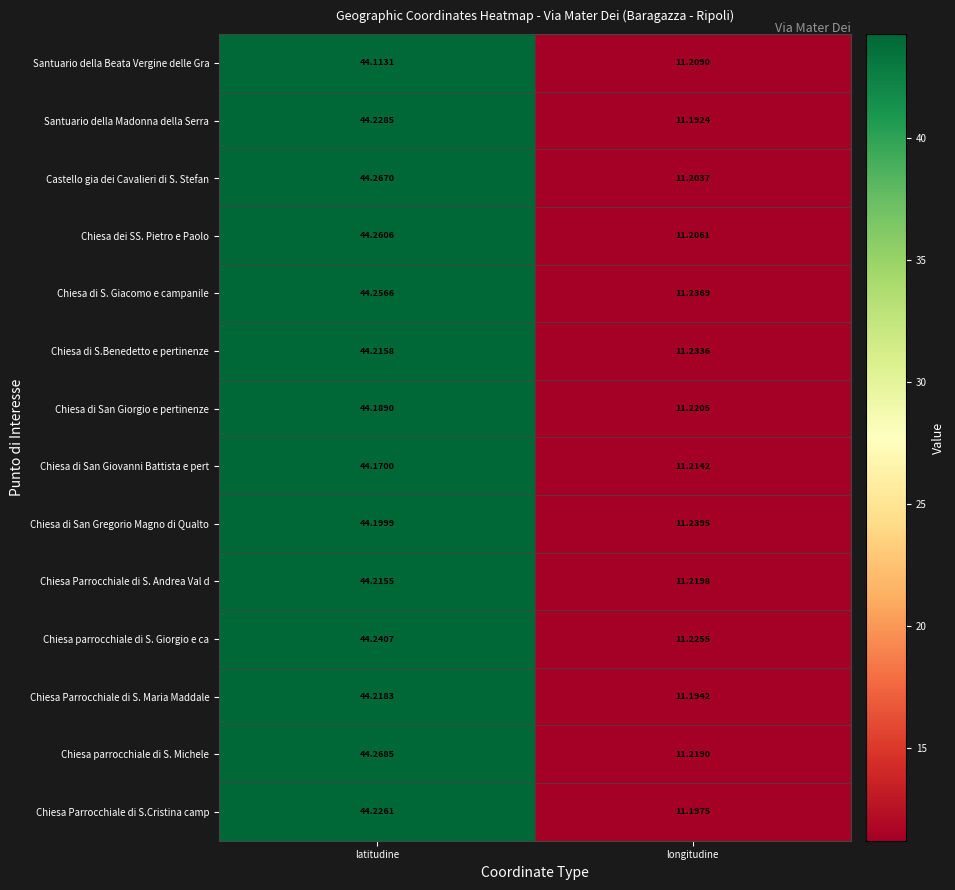

Which series has the largest total across all categories?

Chiesa di S. Giacomo e campanile